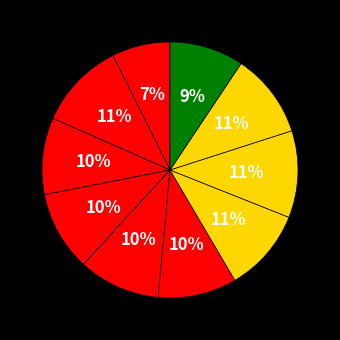

Count the number of slices in the pie.

10